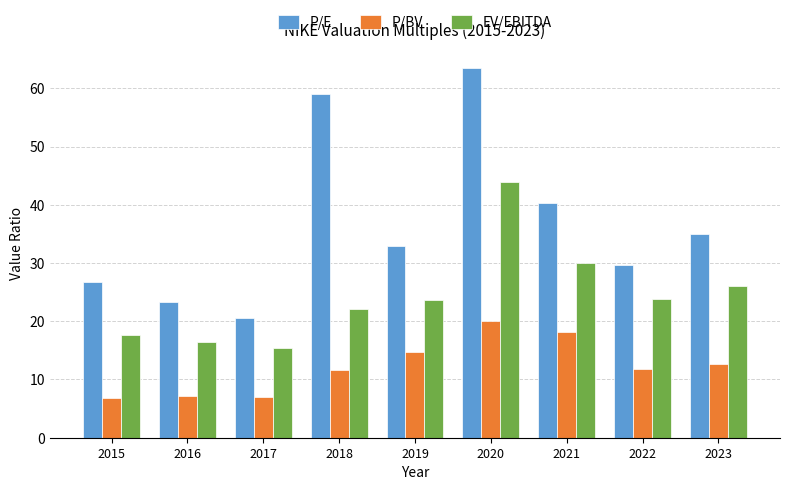

What is the value of the P/E bar at the 3rd from the left?

20.5